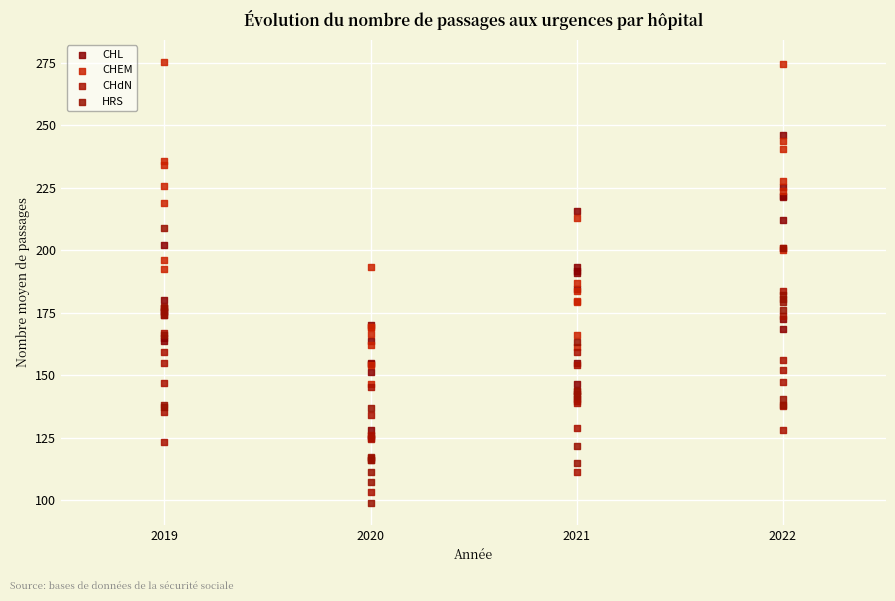

Which series reaches the minimum Y coordinate?

HRS